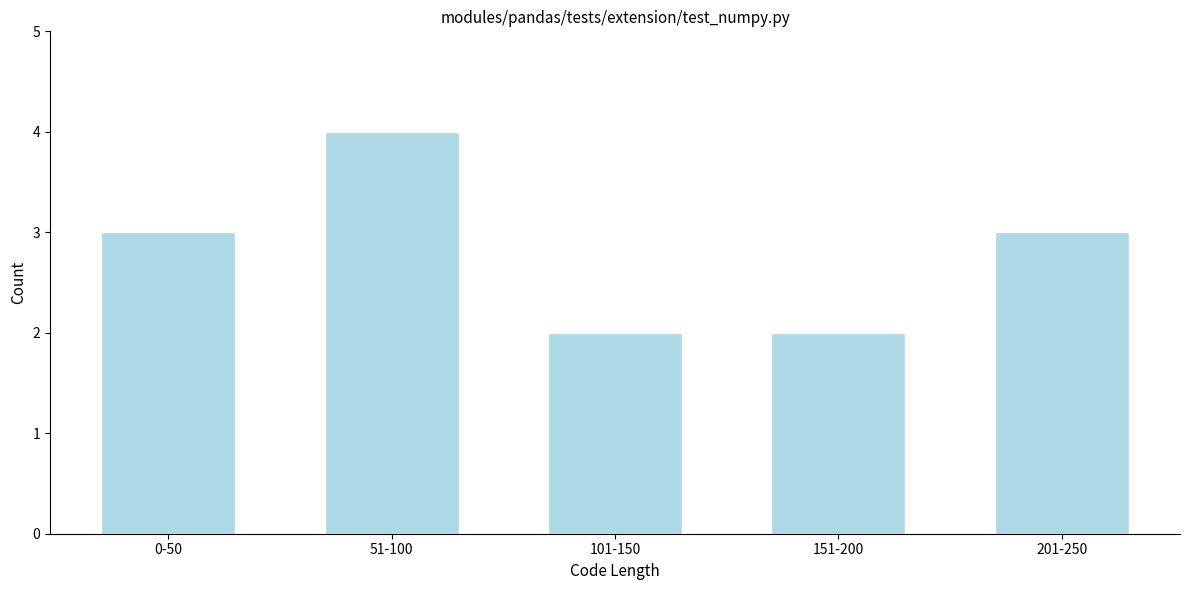

Reading left to right, list all the values displayed in this chart.

3	4	2	2	3